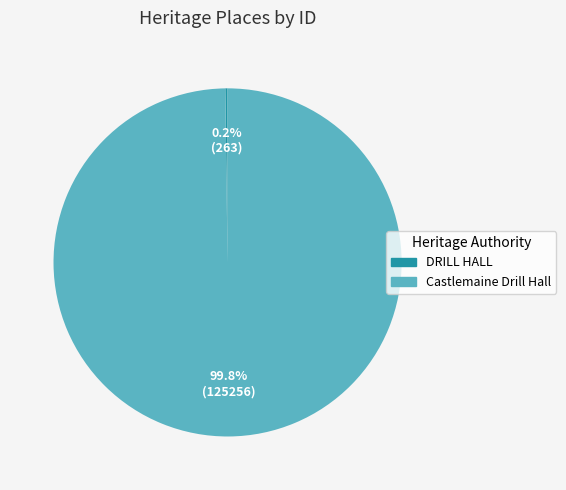

Which category accounts for the majority?

Castlemaine Drill Hall